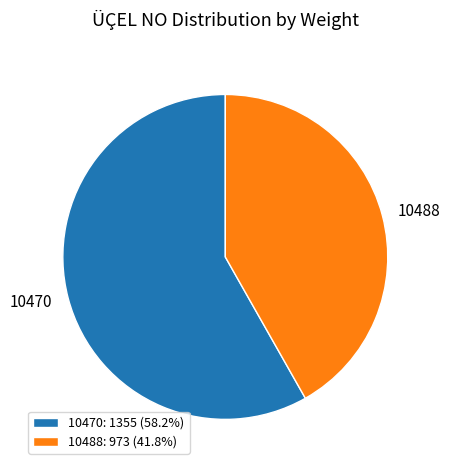

What is the ratio of the value at 10488: 973 (41.8%) to the value at 10470: 1355 (58.2%)?

0.7